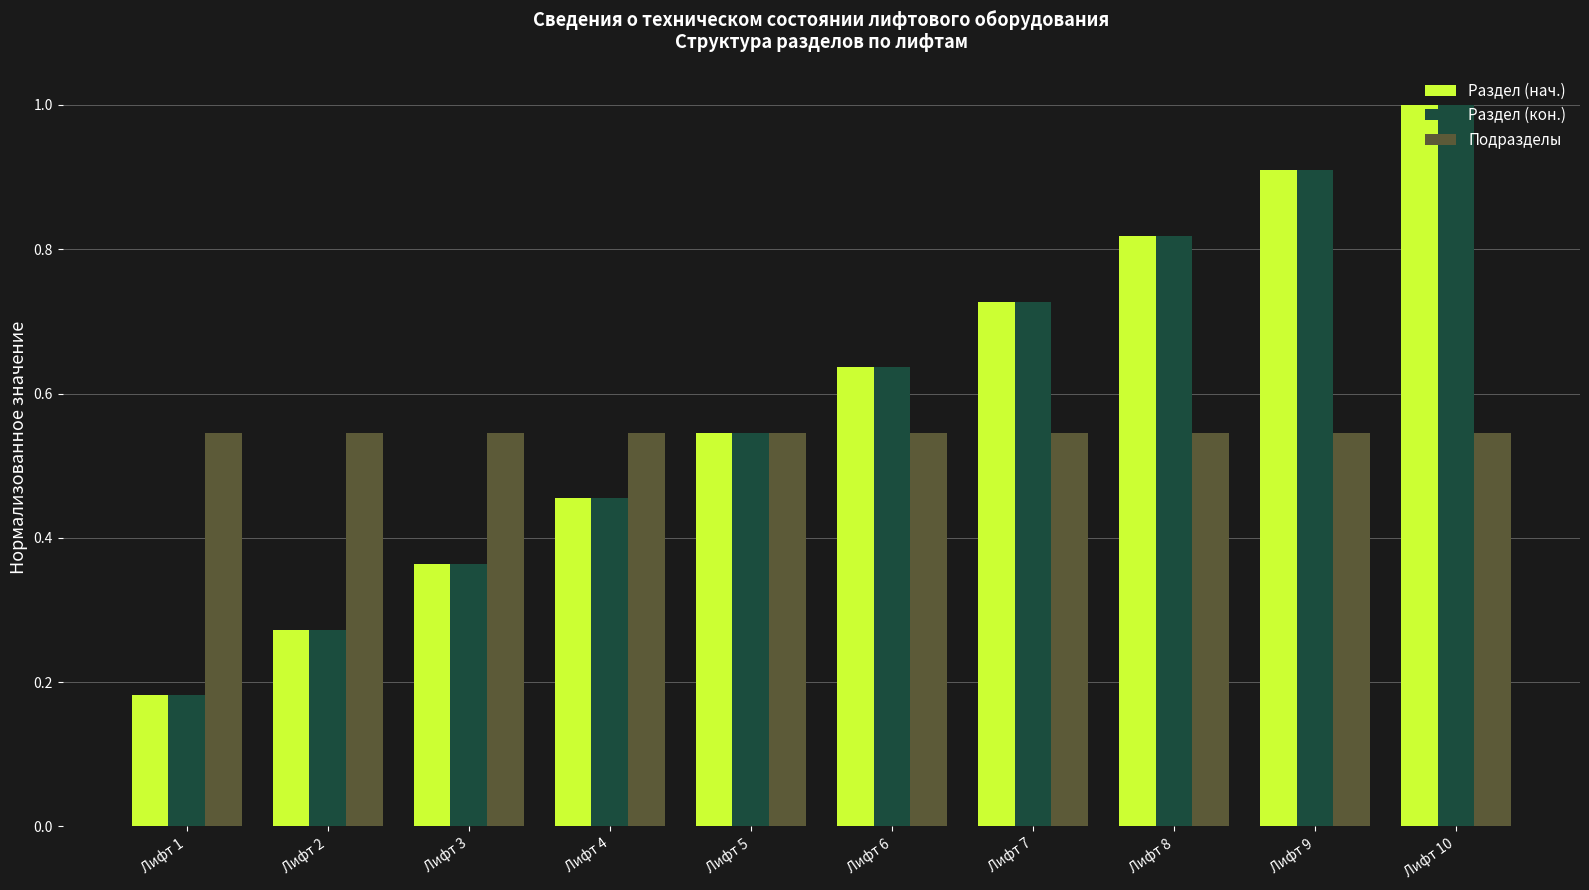

What is the greatest value displayed?

1.0